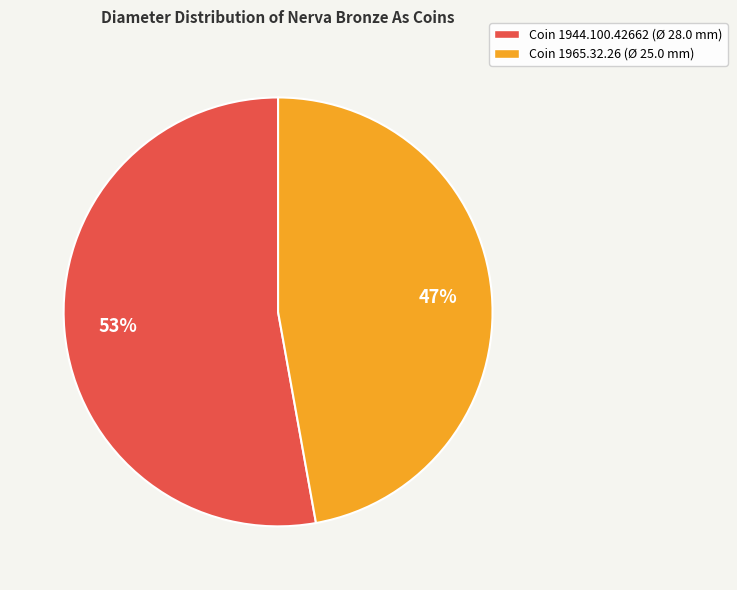

To the nearest percent, what is the average slice percentage?

50%